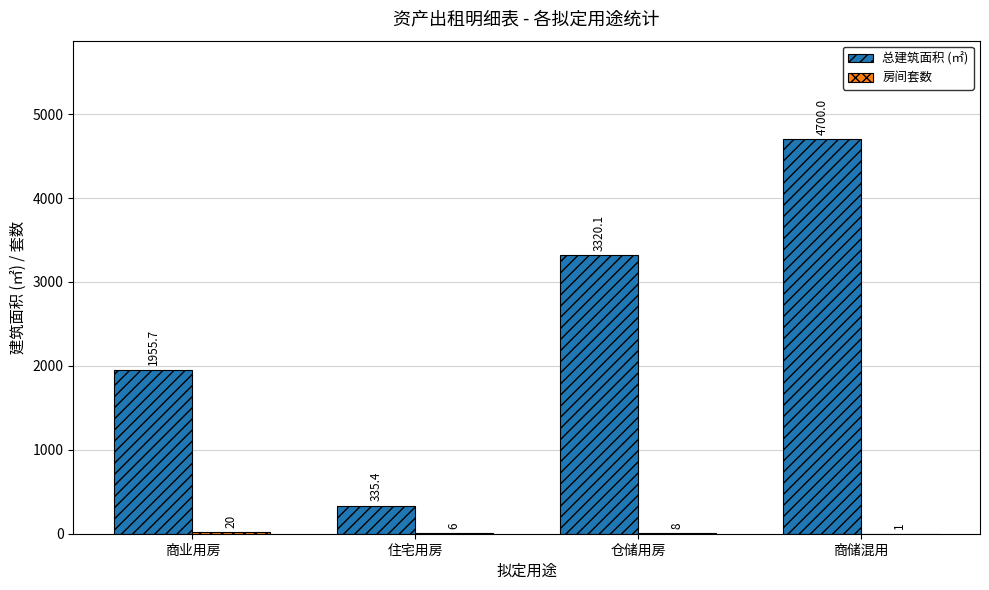

Which series has the largest total across all categories?

总建筑面积 (㎡)